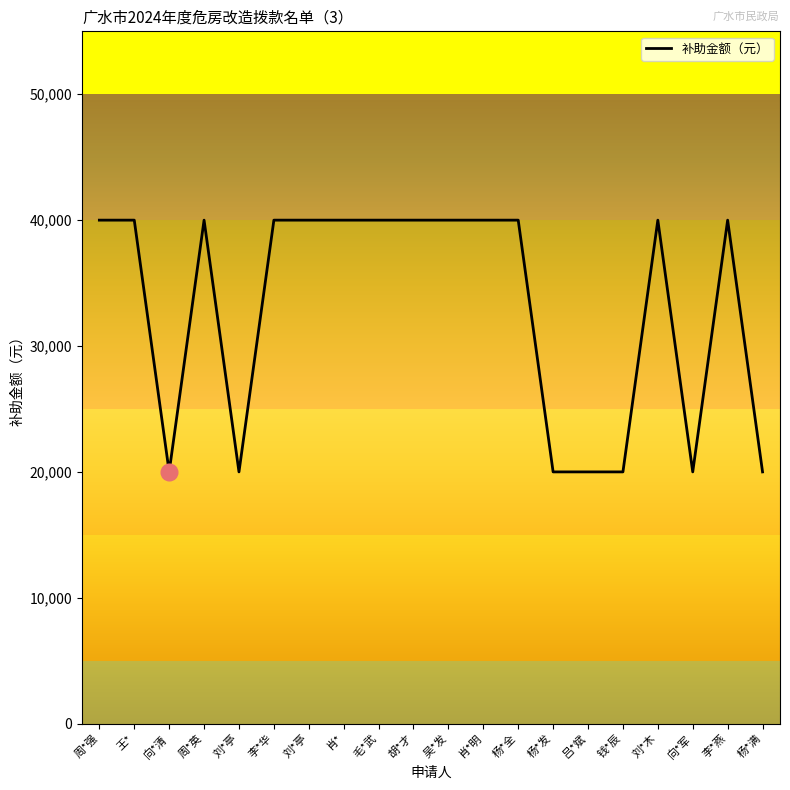

What is the approximate value at 杨*满, to the nearest 100?

20000